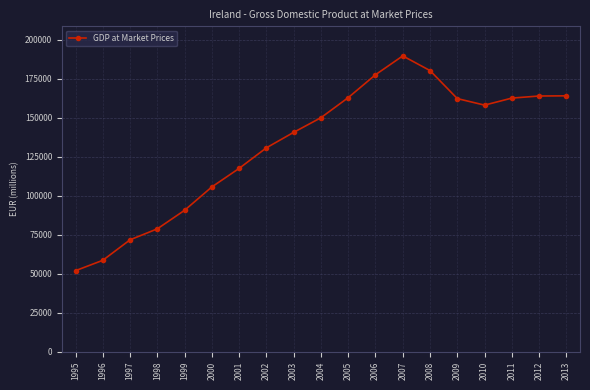

What is the ratio of the value at 1999 to the value at 2001?

0.8